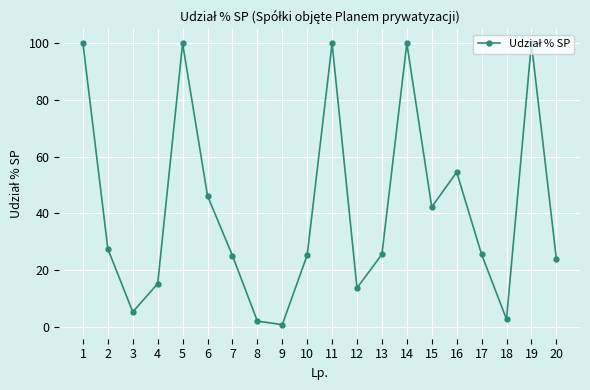

What is the greatest value displayed?

100.0